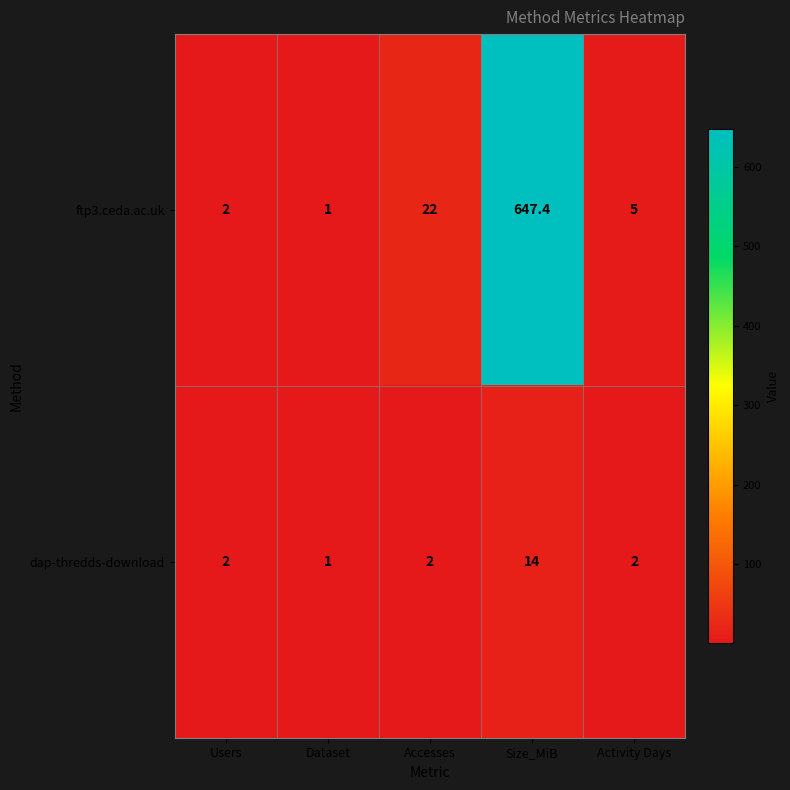

Where does the ftp3.ceda.ac.uk series first go above 5?

Accesses